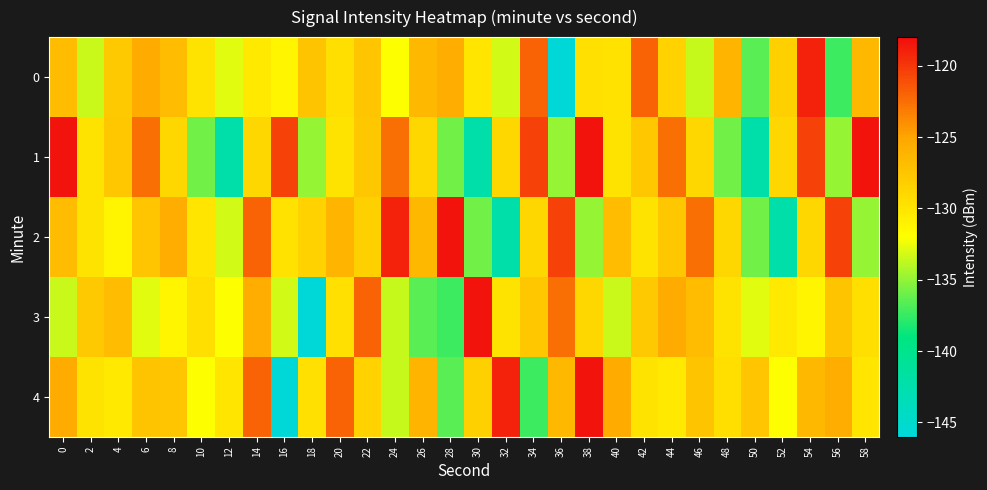

What is the spread (max minus min) of values at 8?

5.6